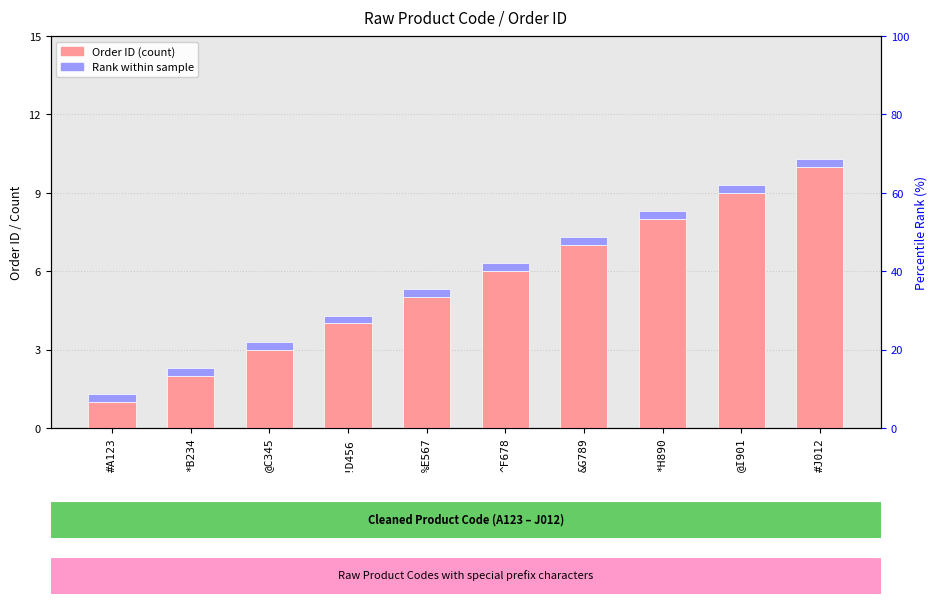

How many bars are there in total?

20